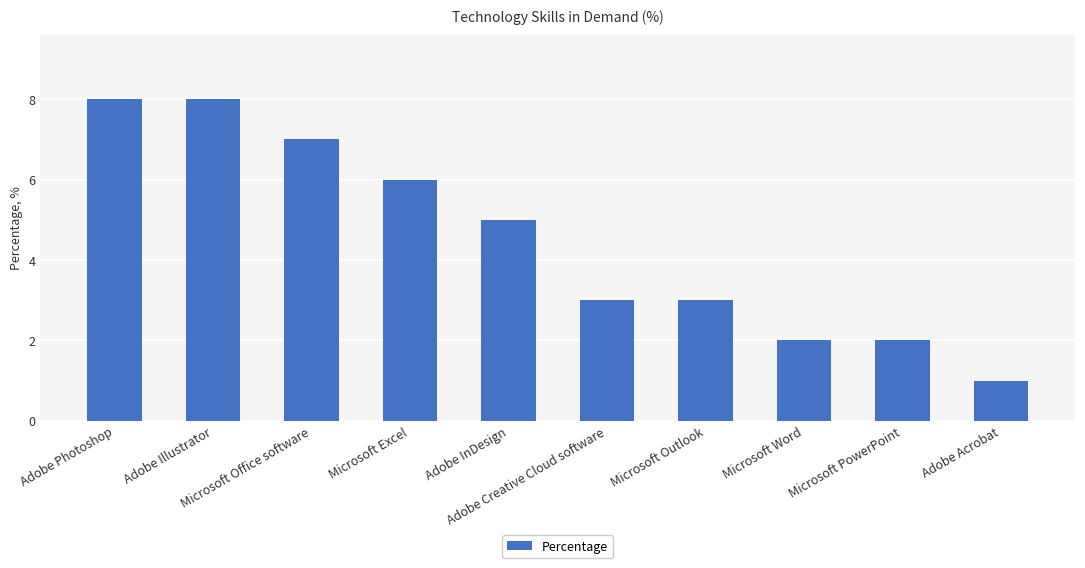

What is the label of the 5th bar from the left?

Adobe InDesign